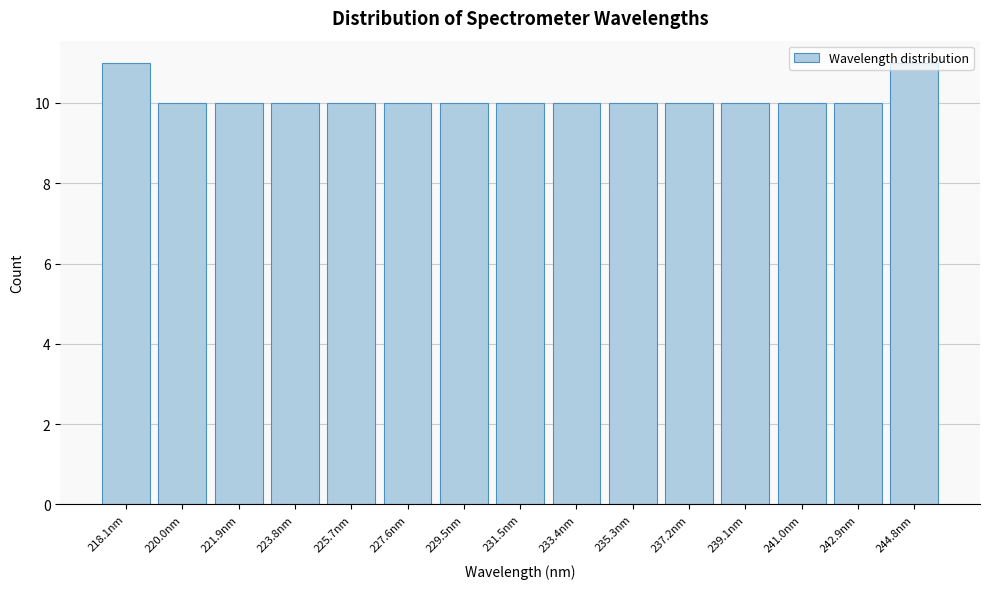

Approximately how many times larger is the value at 223.8nm compared to 235.3nm?

1.0